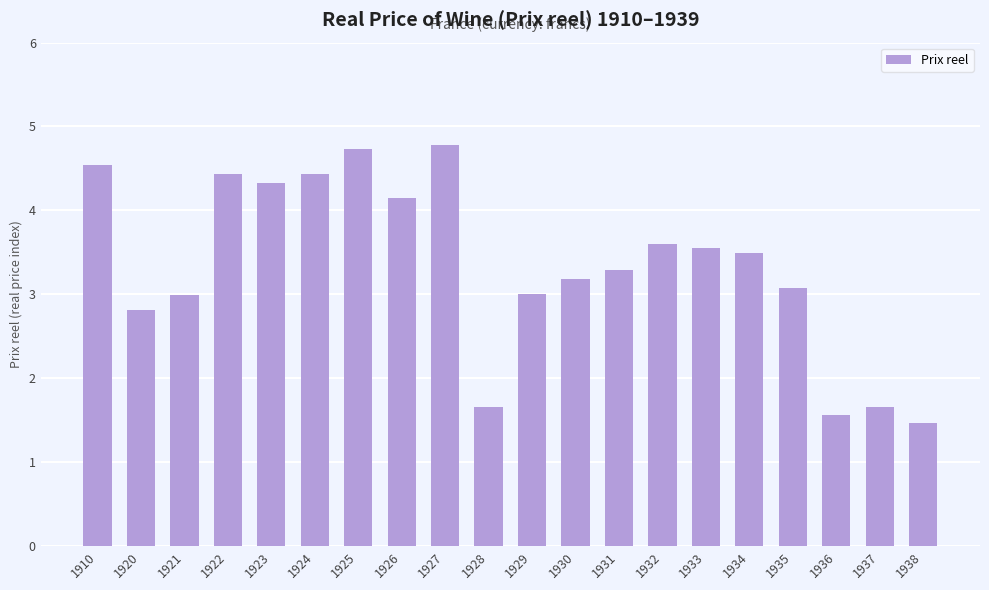

How many bars are there in total?

20